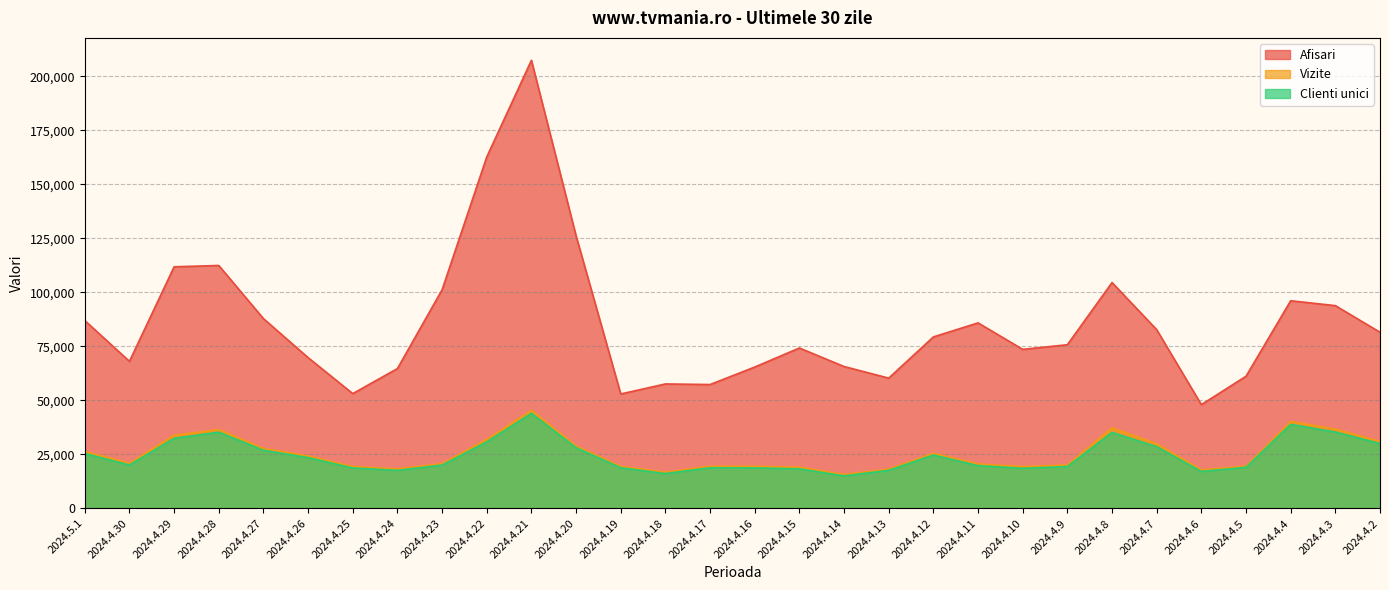

At which label is Afisari closest to 127748?

2024.4.20